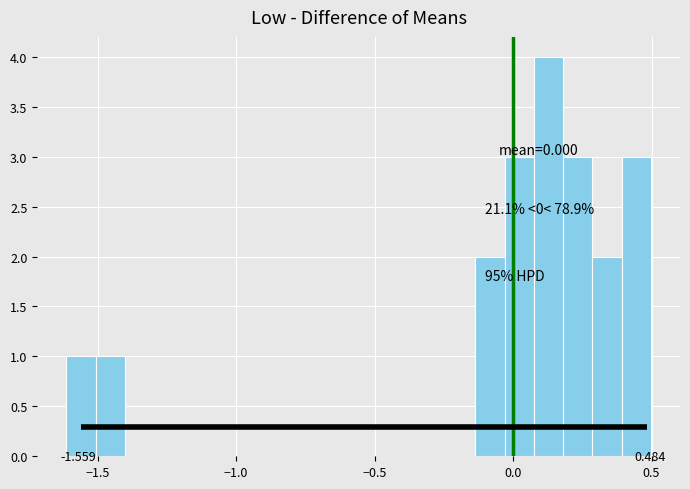

Around what value on the x-axis is the tallest bar? Give the approximate position of its centre, as read against the axis.

0.15